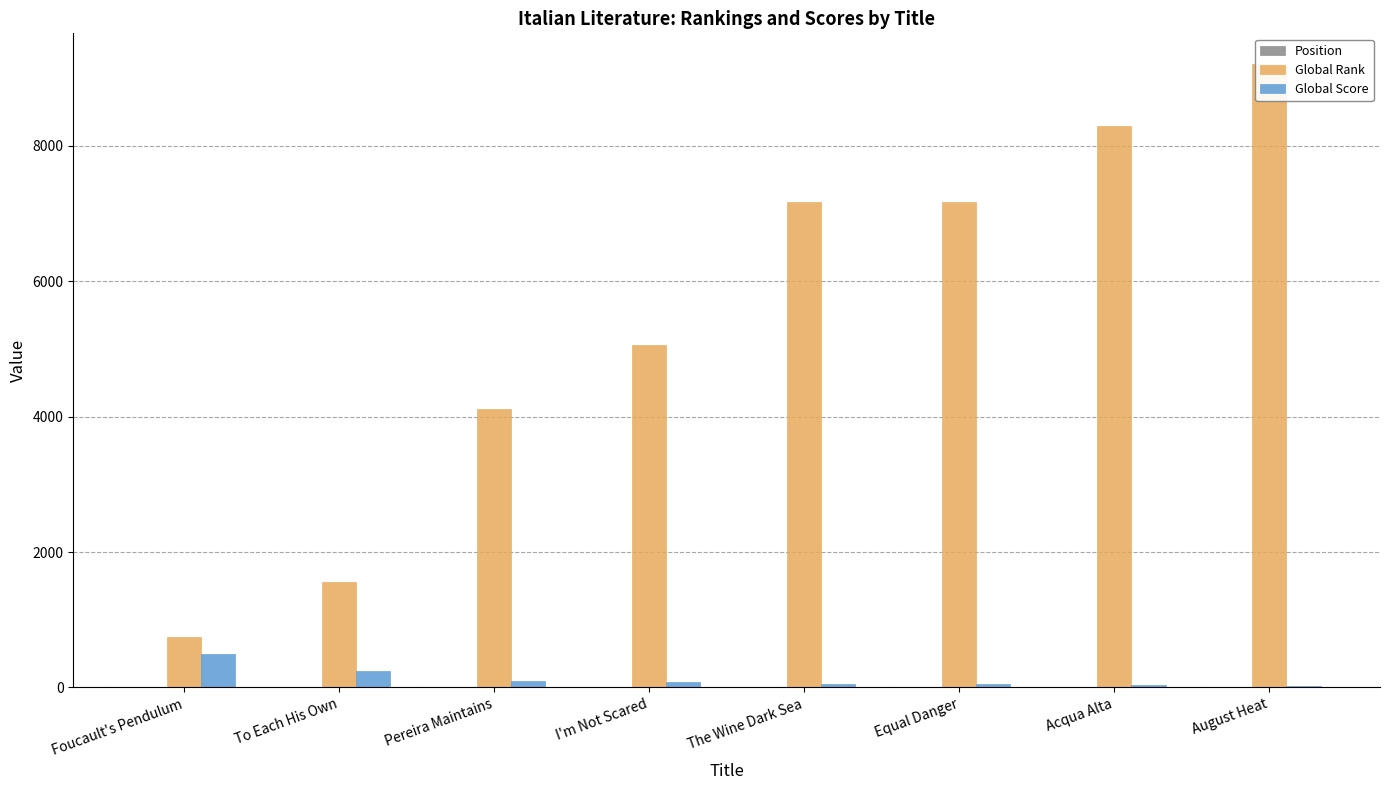

Reading left to right, what are all the values shown in this chart?

Position: Foucault's Pendulum=1	To Each His Own=2	Pereira Maintains=3	I'm Not Scared=4	The Wine Dark Sea=5	Equal Danger=6	Acqua Alta=7	August Heat=8
Global Rank: Foucault's Pendulum=744	To Each His Own=1565	Pereira Maintains=4107	I'm Not Scared=5064	The Wine Dark Sea=7175	Equal Danger=7175	Acqua Alta=8287	August Heat=9203
Global Score: Foucault's Pendulum=495	To Each His Own=240	Pereira Maintains=98	I'm Not Scared=82	The Wine Dark Sea=45	Equal Danger=45	Acqua Alta=39	August Heat=29